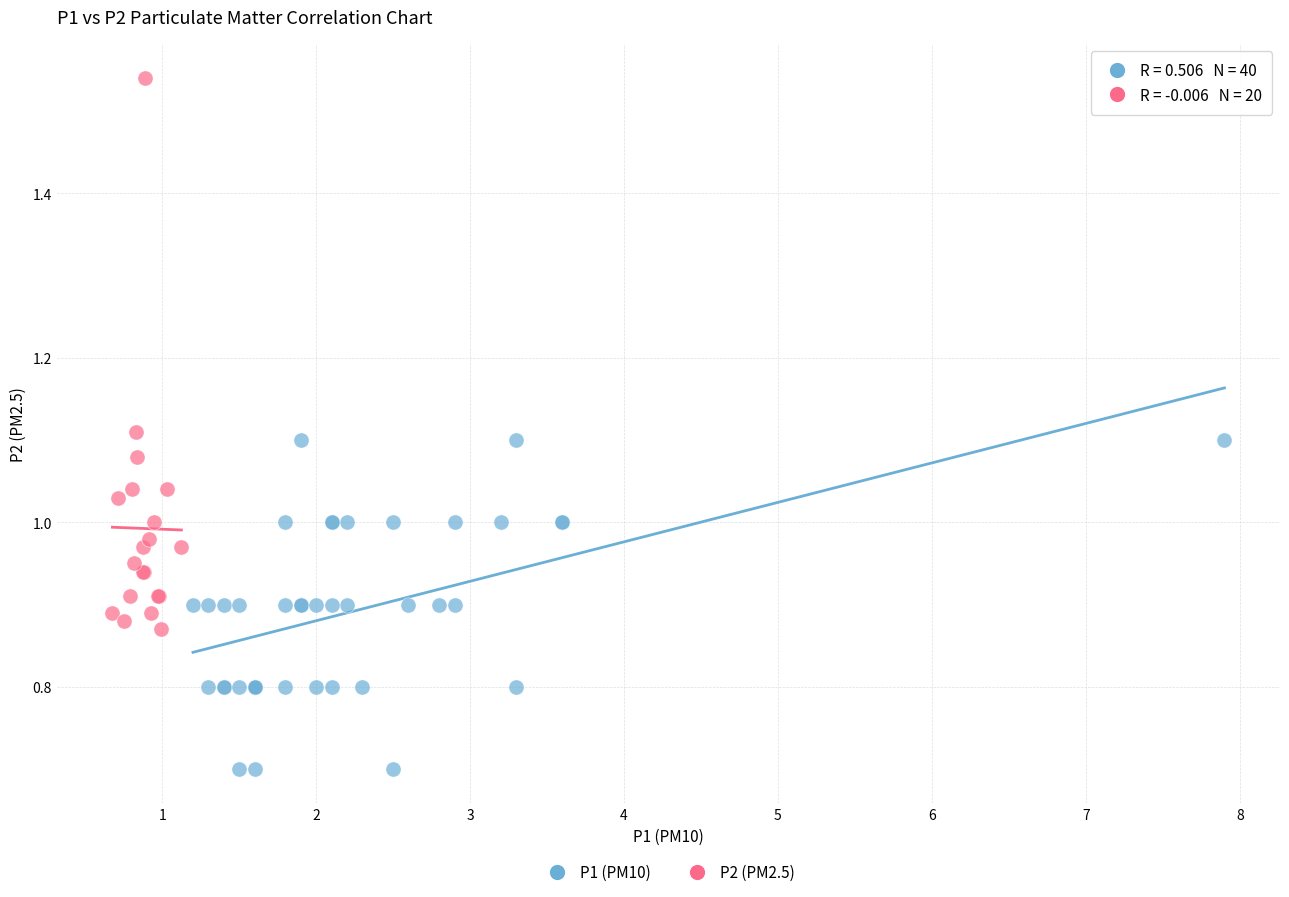

Which series reaches the minimum Y coordinate?

P1 (PM10)